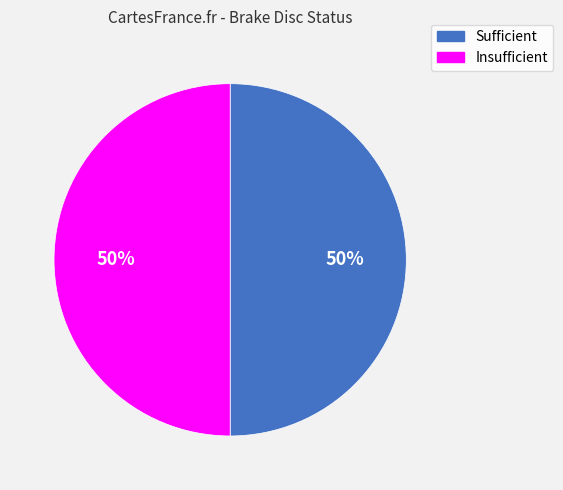

Count the number of slices in the pie.

2